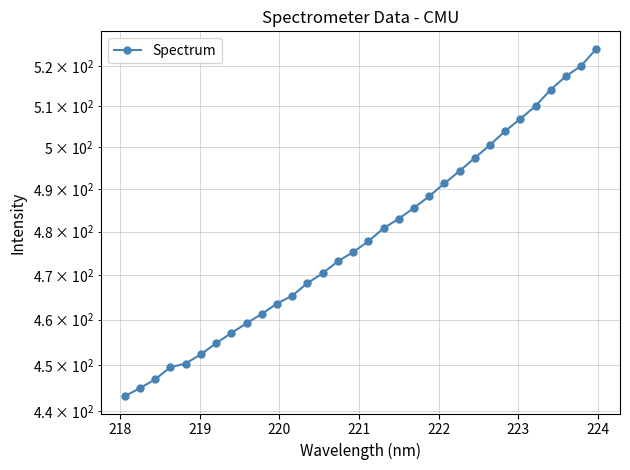

What position from the right is 218?

31